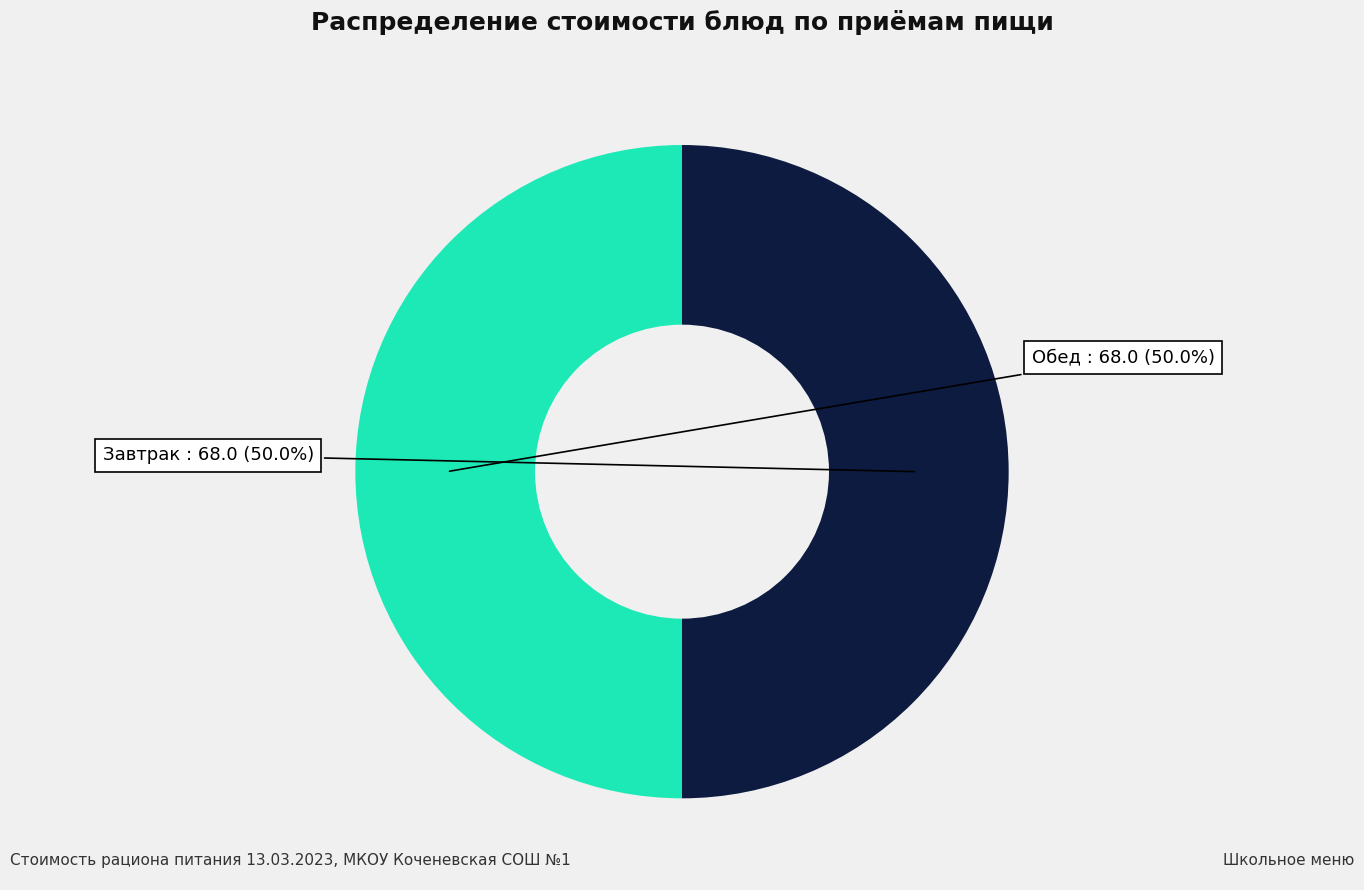

What is the ratio of the value at Обед to the value at Завтрак?

1.0